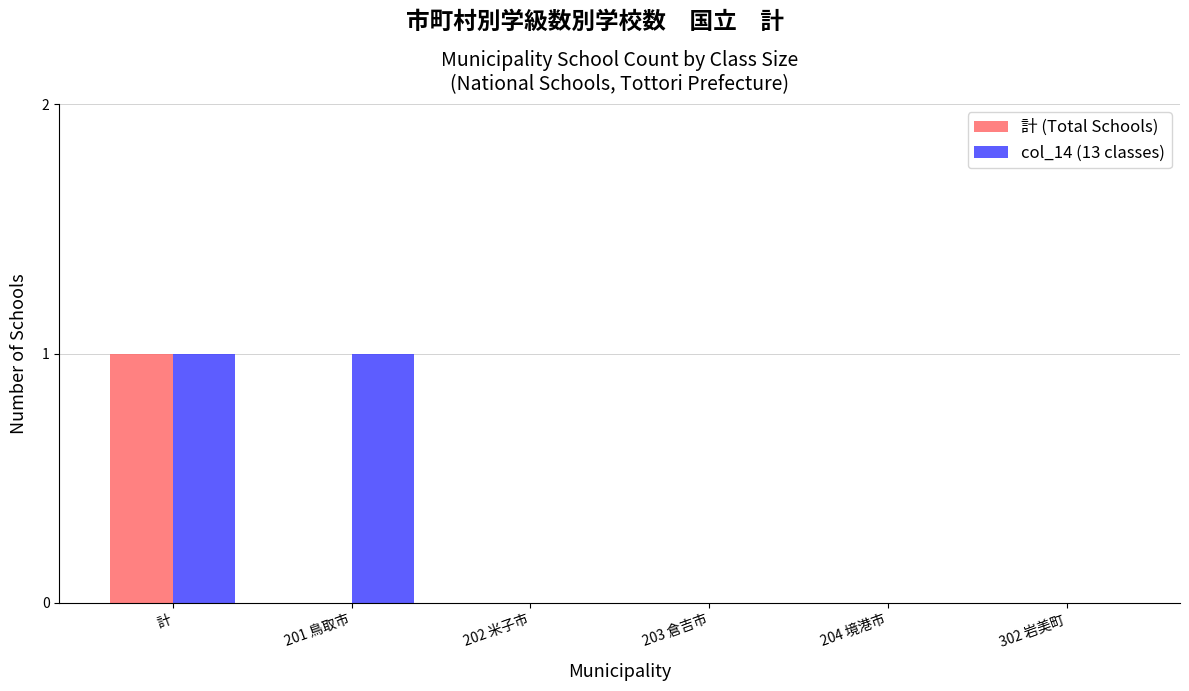

Between 201 鳥取市 and 202 米子市, which series saw the biggest shift?

col_14 (13 classes)